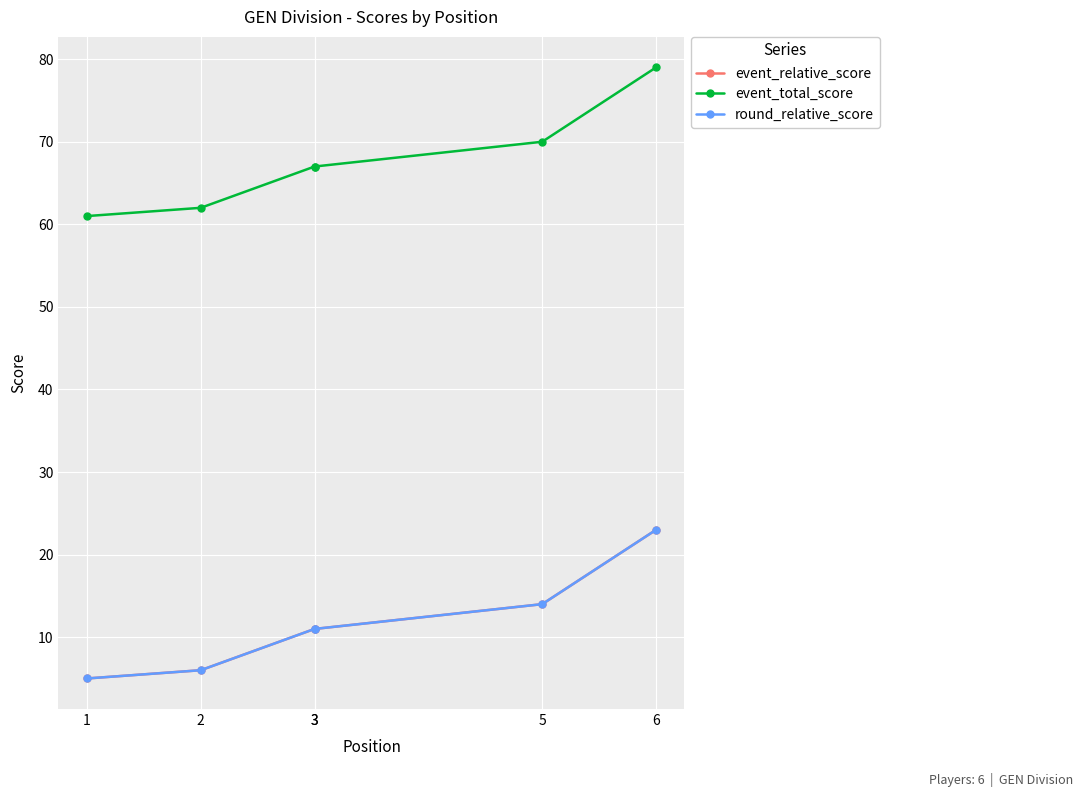

What is the average value of the event_relative_score series?

12